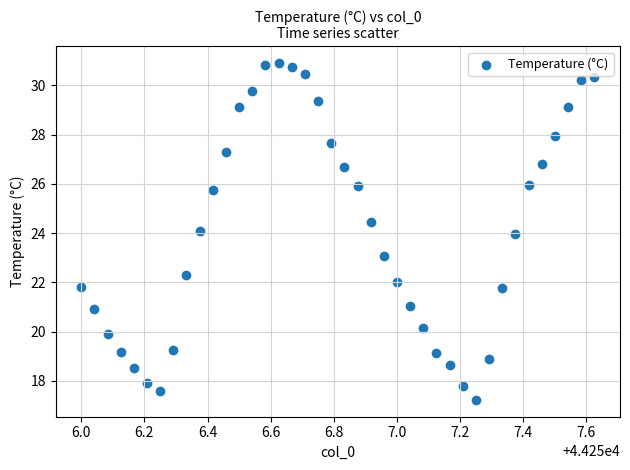

What is the range of Y values (max minus min)?

13.7